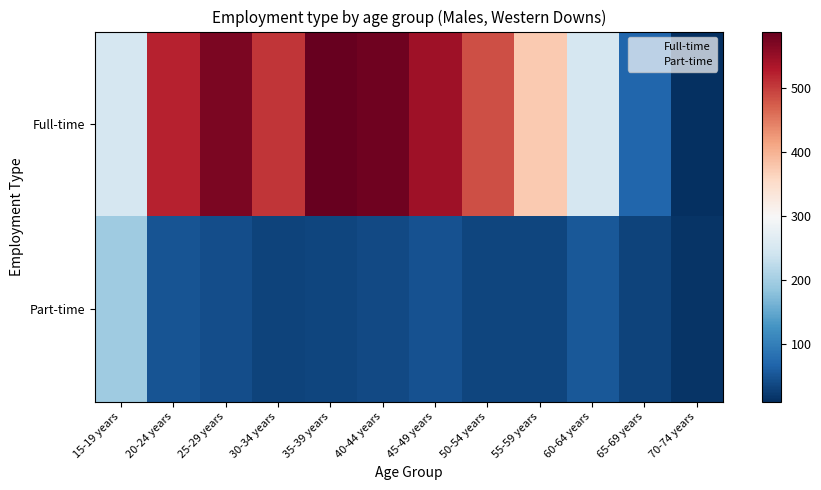

Rank the series by their average value, from lowest to highest.

Part-time, Full-time